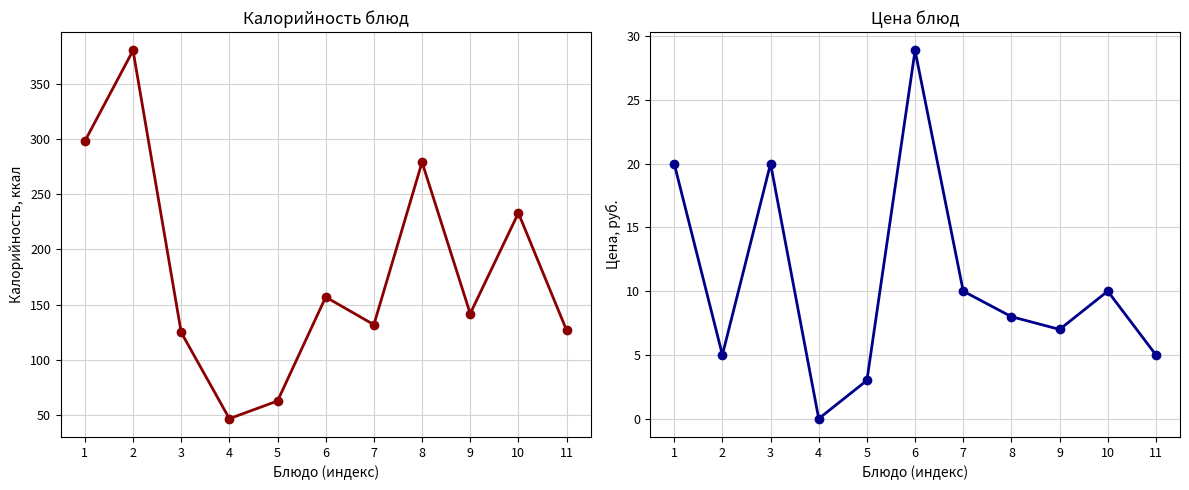

What is the difference between the maximum and minimum values in the Калорийность series?

333.0